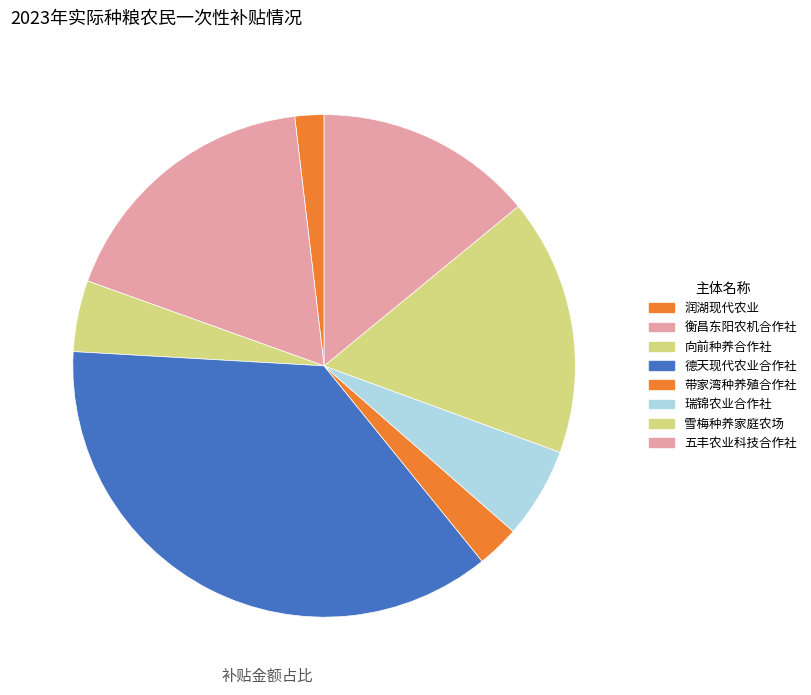

Count the number of slices in the pie.

8